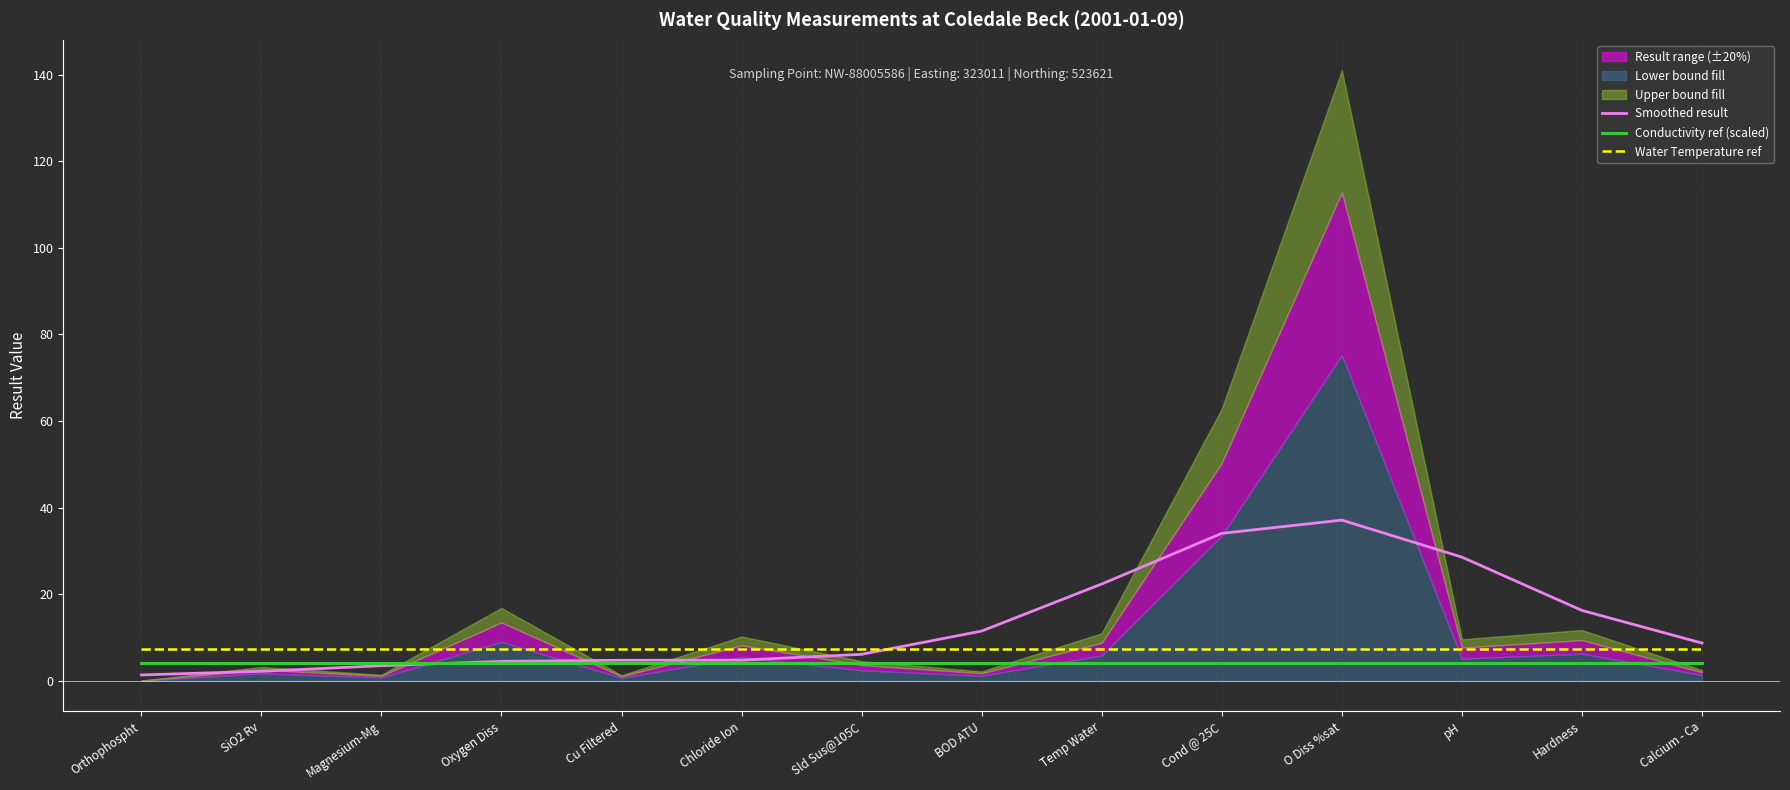

What is the highest value of the Water Temperature ref series?

7.3